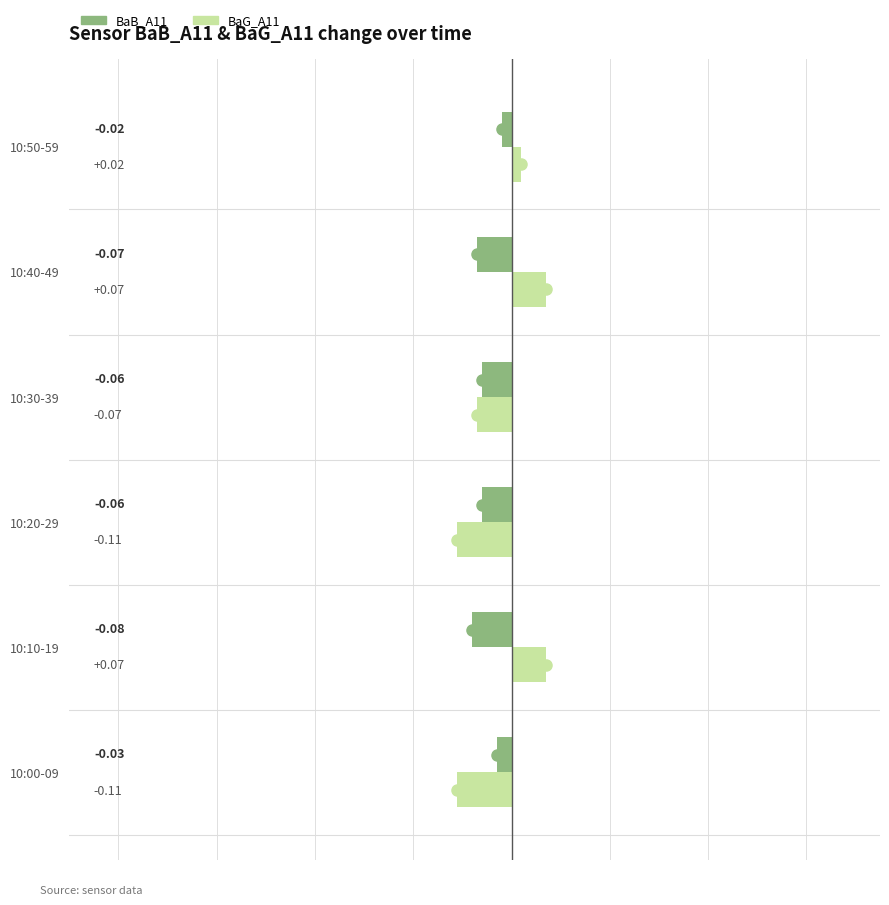

Is the value of BaB_A11 at 10:50-59 greater than the value of BaG_A11 at 10:00-09?

Yes